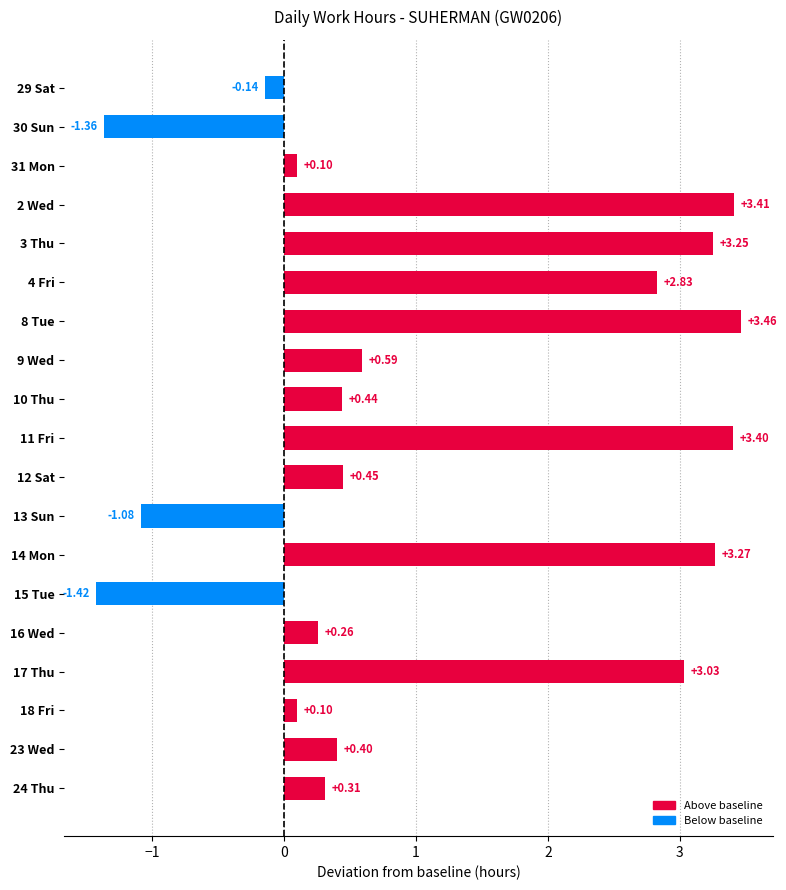

What is the average value?

1.1